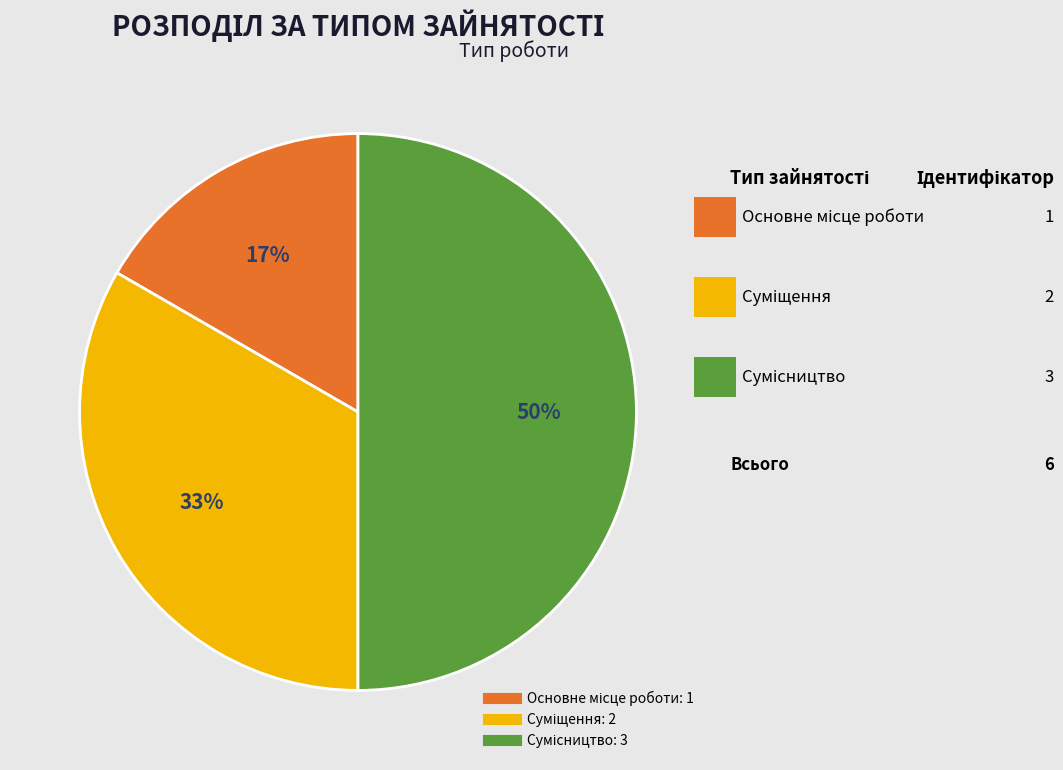

To the nearest percent, what is the difference between the largest and smallest slice percentages?

33%